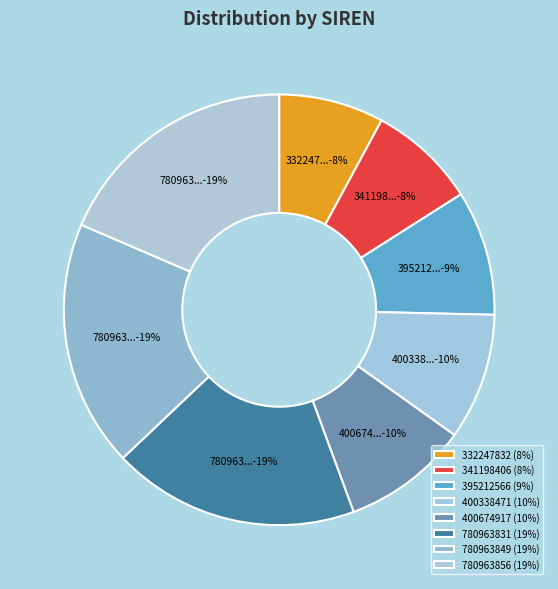

To the nearest percent, what percentage of the pie is 332247832?

8%